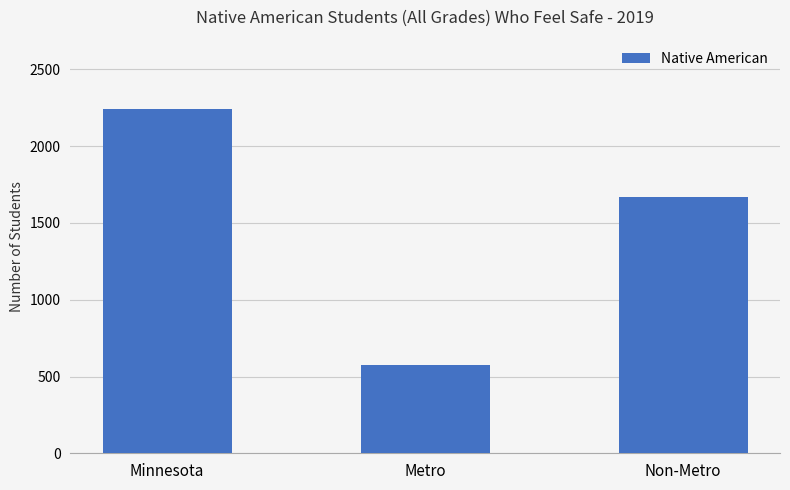

What is the difference between the maximum and second lowest values?

578